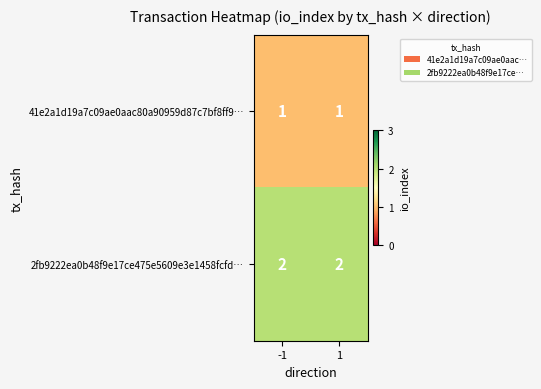

The 41e2a1d19a7c09ae0aac80a90959d87c7bf8ff9… series shows 1 at 1. True or false?

True